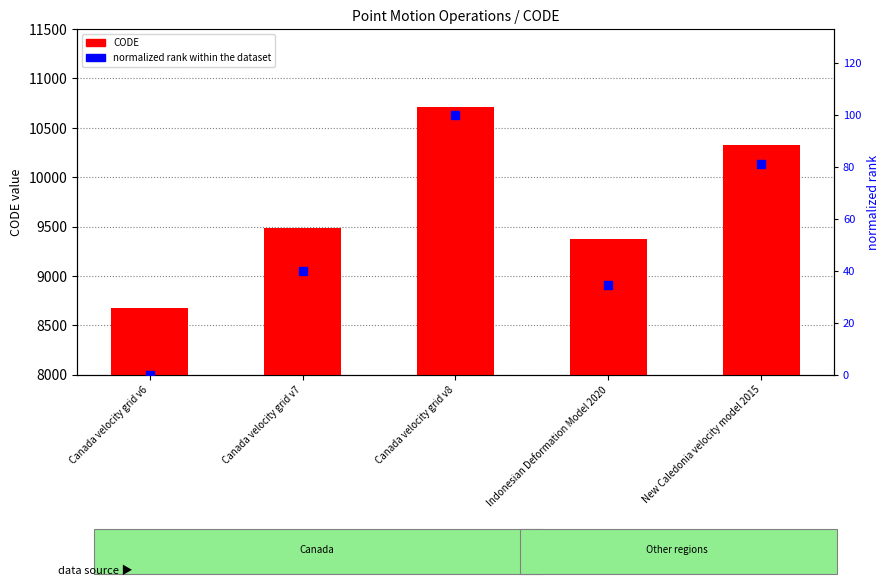

Is the value of CODE at Indonesian Deformation Model 2020 greater than the value of normalized rank (0-100) at Indonesian Deformation Model 2020?

Yes